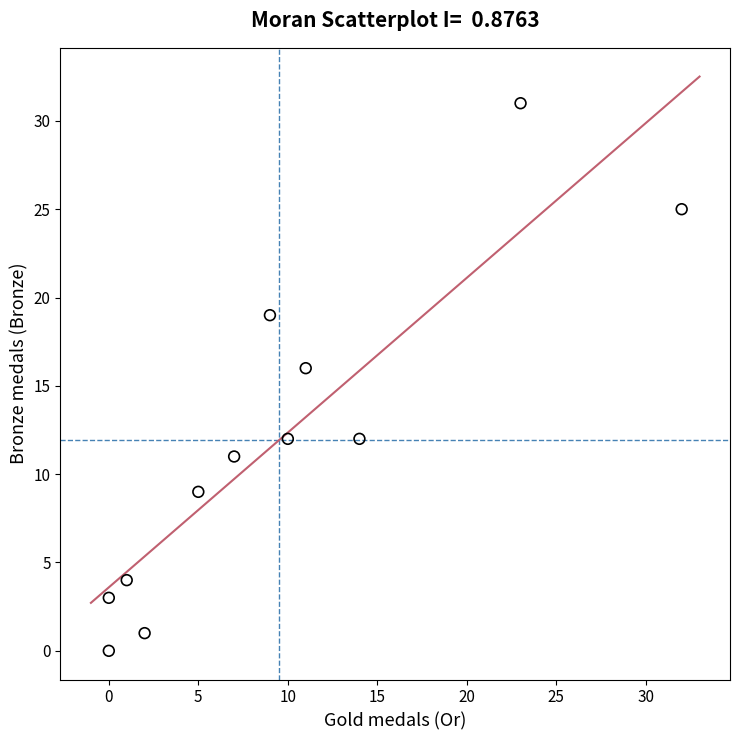

What Y value in the scatter plot is closest to 15?

16